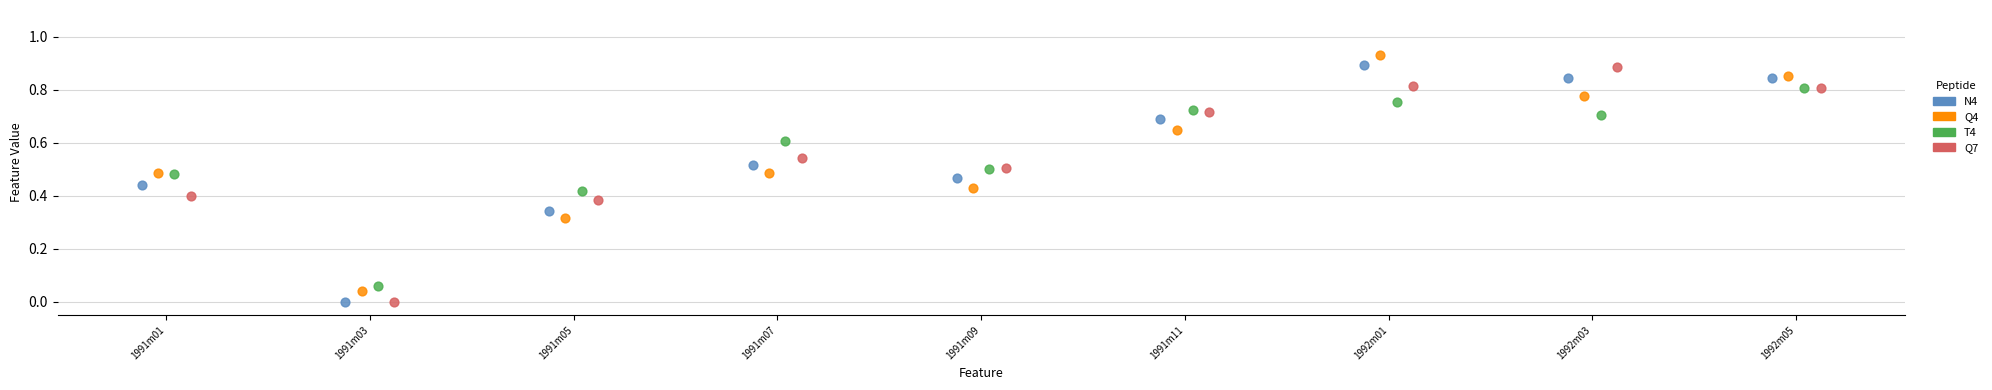

What are all the series names shown in the legend?

N4, Q4, T4, Q7